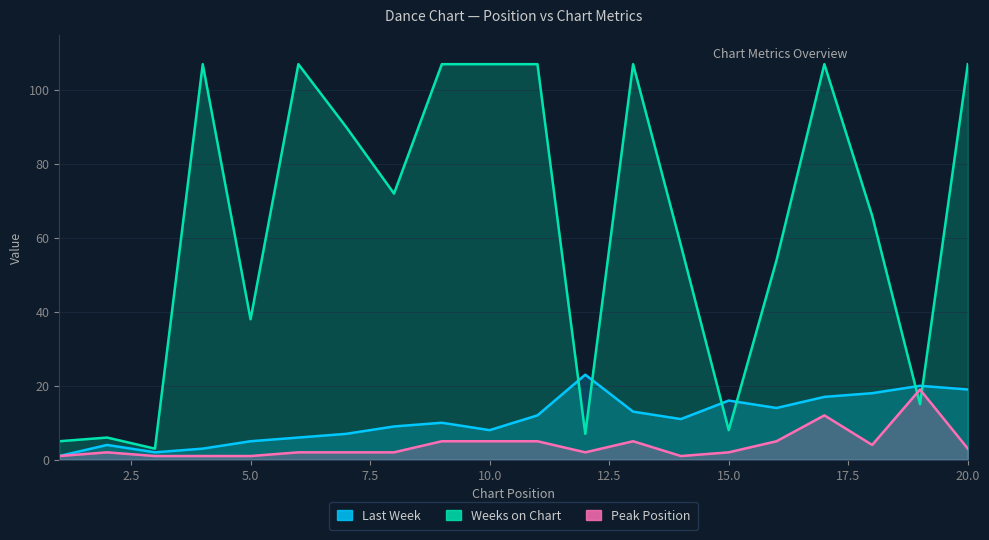

Is the value of Weeks on Chart at 15 greater than the value of Last Week at 2?

Yes